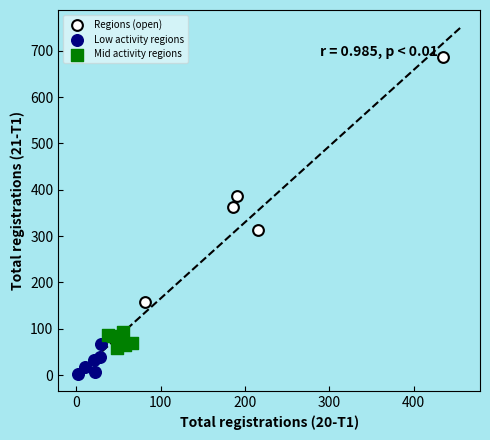

Which series reaches the minimum Y coordinate?

Low activity regions